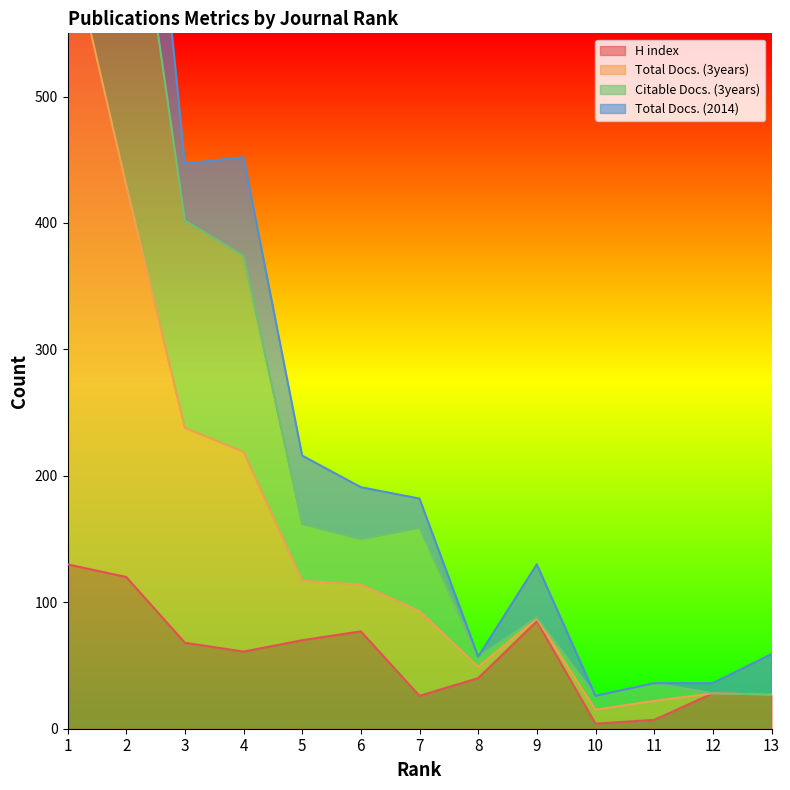

At which label is Citable Docs. (3years) closest to 703?

2